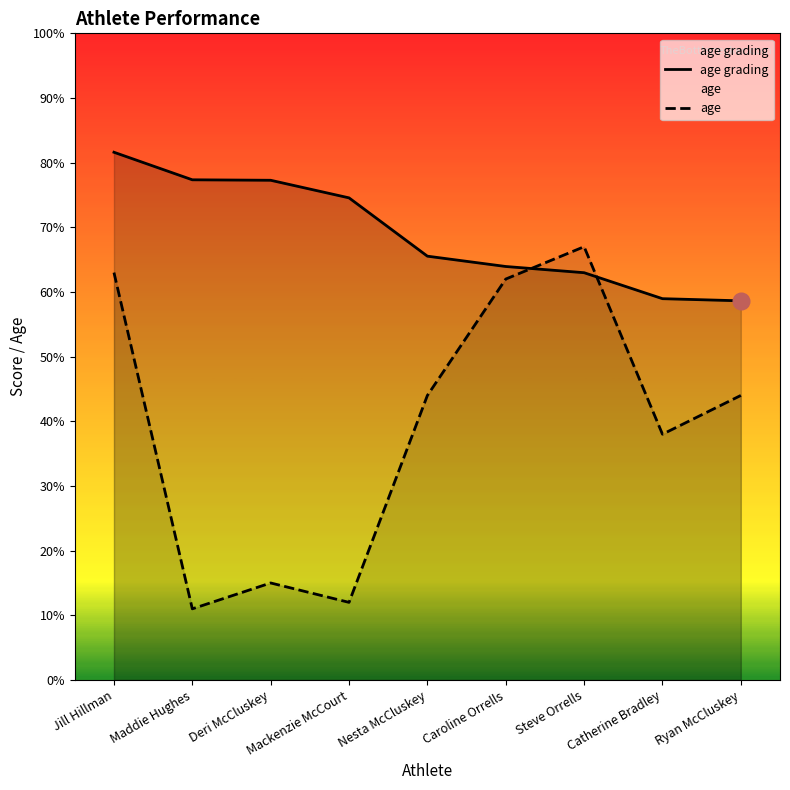

What is the maximum value for age grading?

81.6